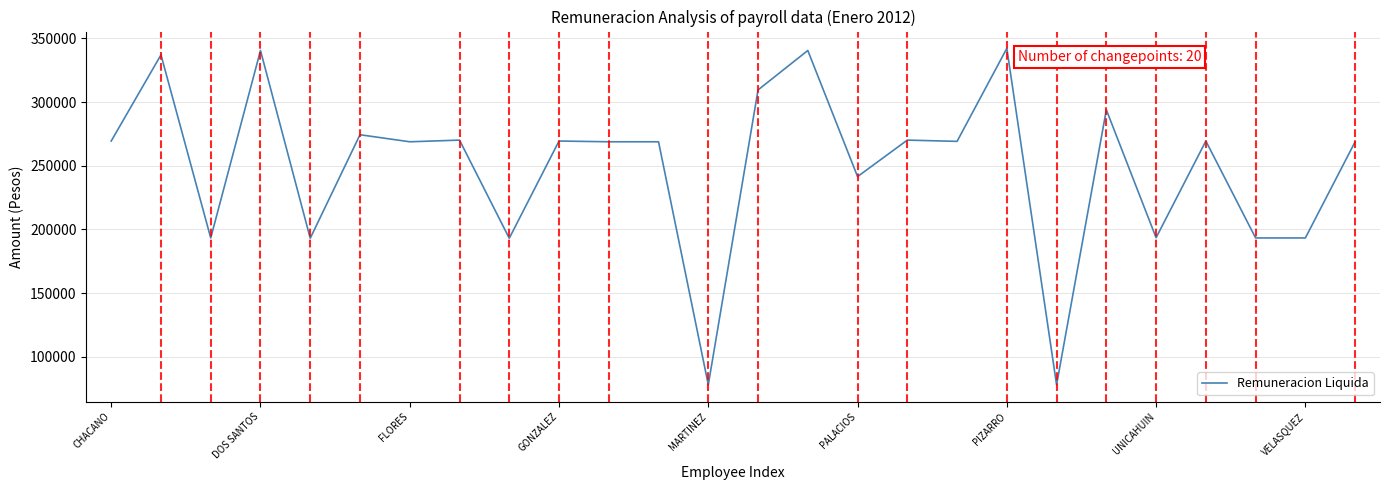

What is the minimum value shown in the chart?

78010